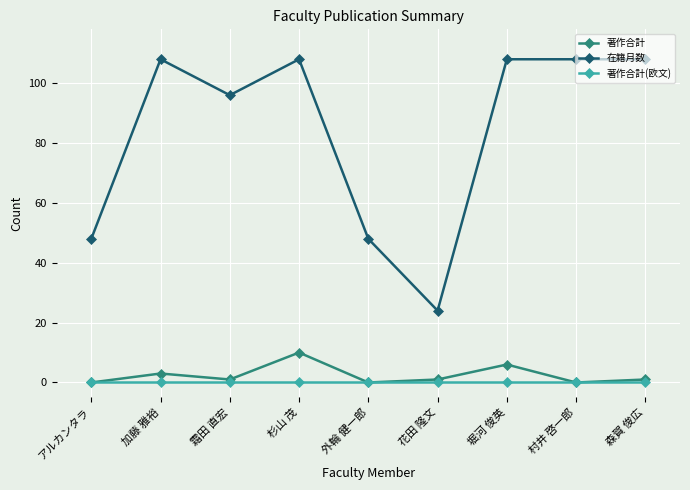

At which category is the sum across all series the highest?

杉山 茂